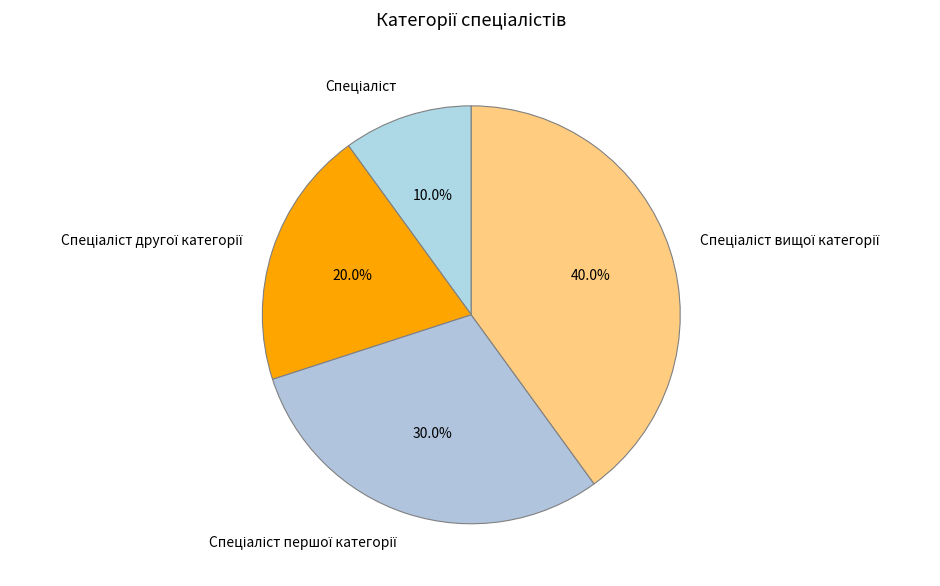

Is there a majority slice in this chart?

No